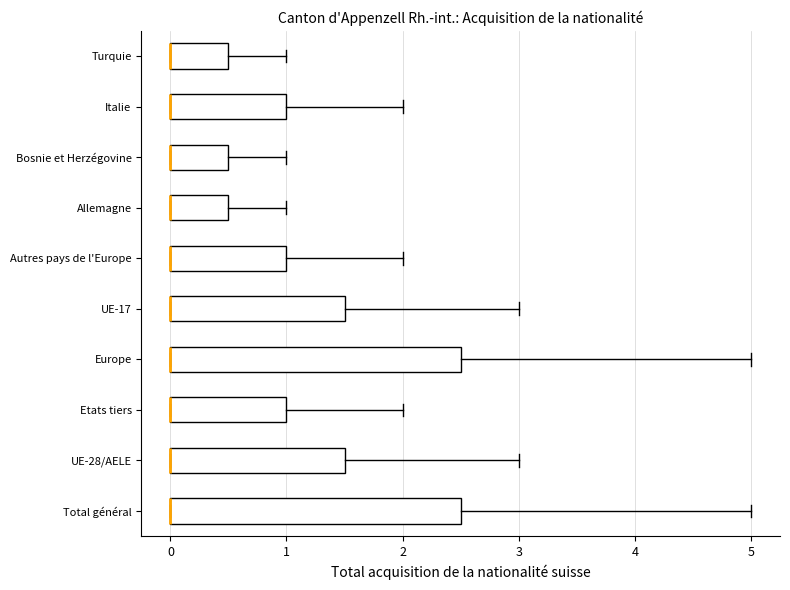

Reading bottom to top, read every box against the x-axis: the position of its median line, the range the box covers, and the ends of its whiskers. The values are not printed on the chart, so give them approximately, as read against the axis.

Total général: median 0.0 (drawn on the box's left edge), box 0.0 to 2.5, whiskers 0.0 to 5.0
UE-28/AELE: median 0.0 (drawn on the box's left edge), box 0.0 to 1.5, whiskers 0.0 to 3.0
Etats tiers: median 0.0 (drawn on the box's left edge), box 0.0 to 1.0, whiskers 0.0 to 2.0
Europe: median 0.0 (drawn on the box's left edge), box 0.0 to 2.5, whiskers 0.0 to 5.0
UE-17: median 0.0 (drawn on the box's left edge), box 0.0 to 1.5, whiskers 0.0 to 3.0
Autres pays de l'Europe: median 0.0 (drawn on the box's left edge), box 0.0 to 1.0, whiskers 0.0 to 2.0
Allemagne: median 0.0 (drawn on the box's left edge), box 0.0 to 0.5, whiskers 0.0 to 1.0
Bosnie et Herzégovine: median 0.0 (drawn on the box's left edge), box 0.0 to 0.5, whiskers 0.0 to 1.0
Italie: median 0.0 (drawn on the box's left edge), box 0.0 to 1.0, whiskers 0.0 to 2.0
Turquie: median 0.0 (drawn on the box's left edge), box 0.0 to 0.5, whiskers 0.0 to 1.0